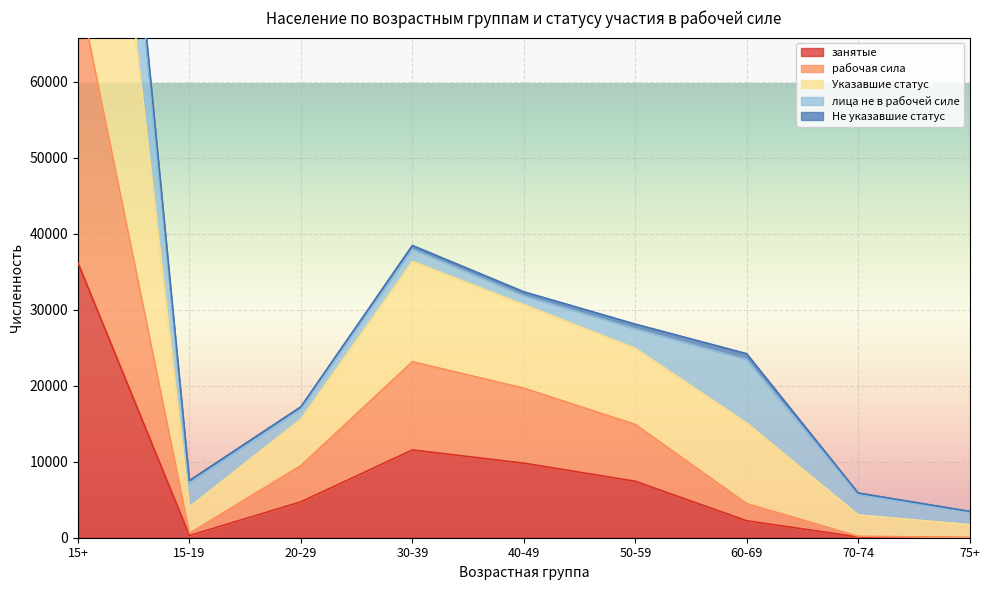

Where is занятые nearest to the value 18078?

30-39